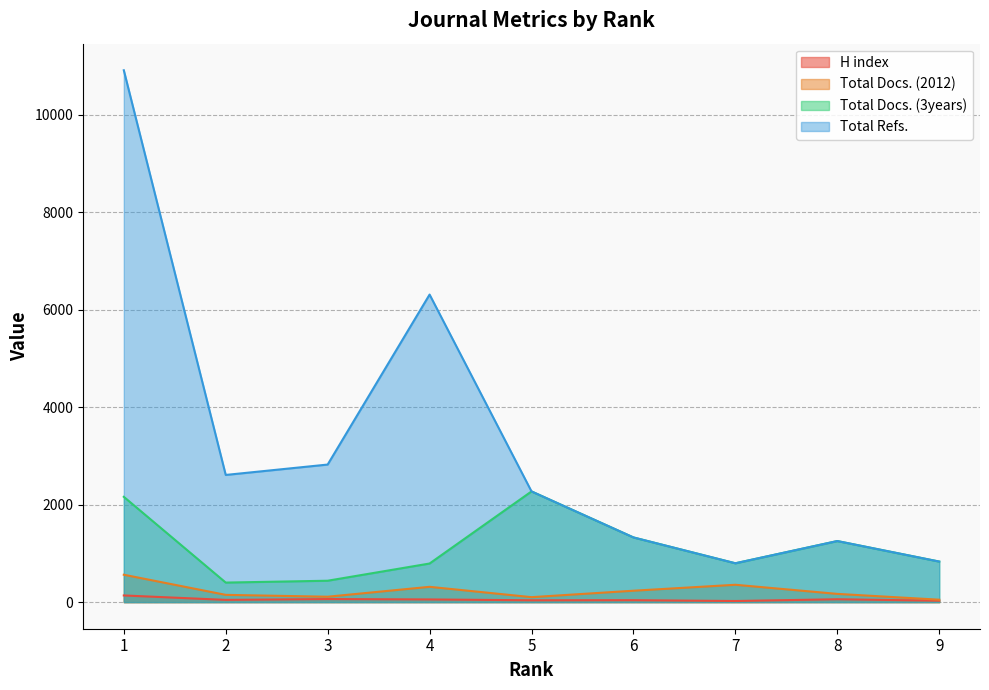

Where does the H index series first go above 46?

1